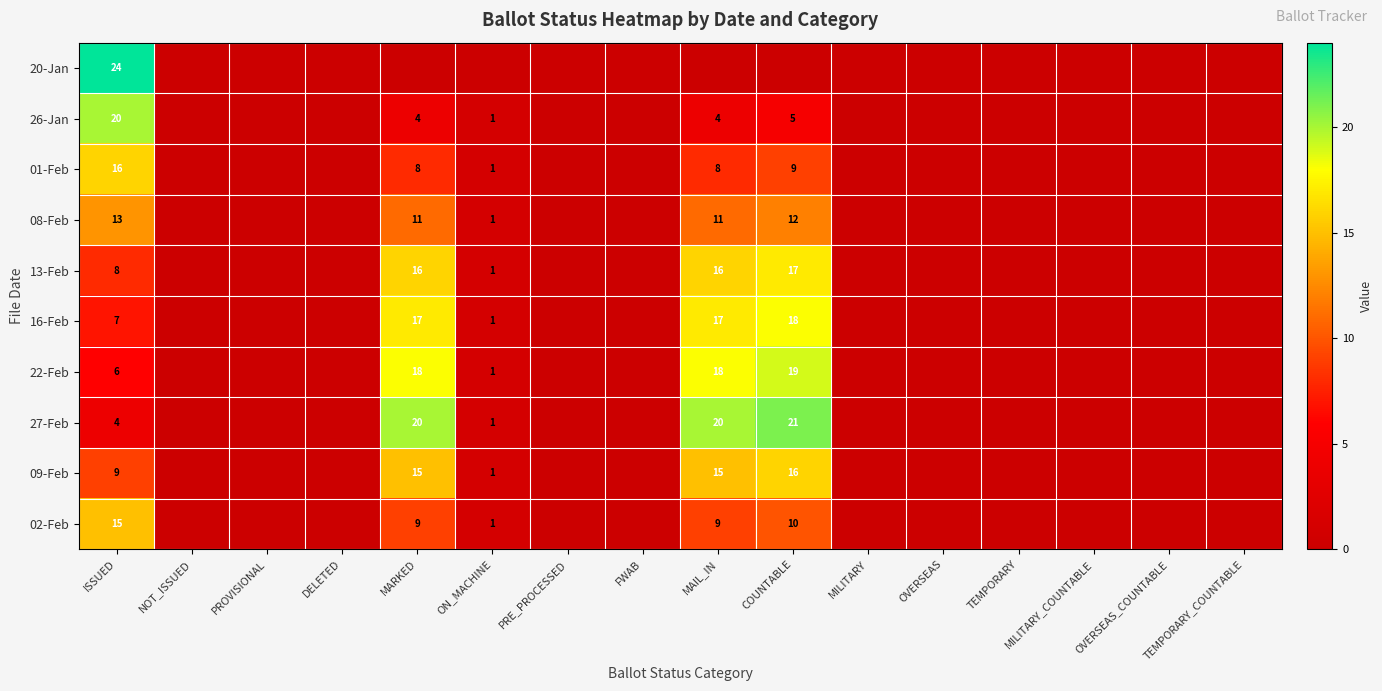

What is the maximum value shown in the chart?

24